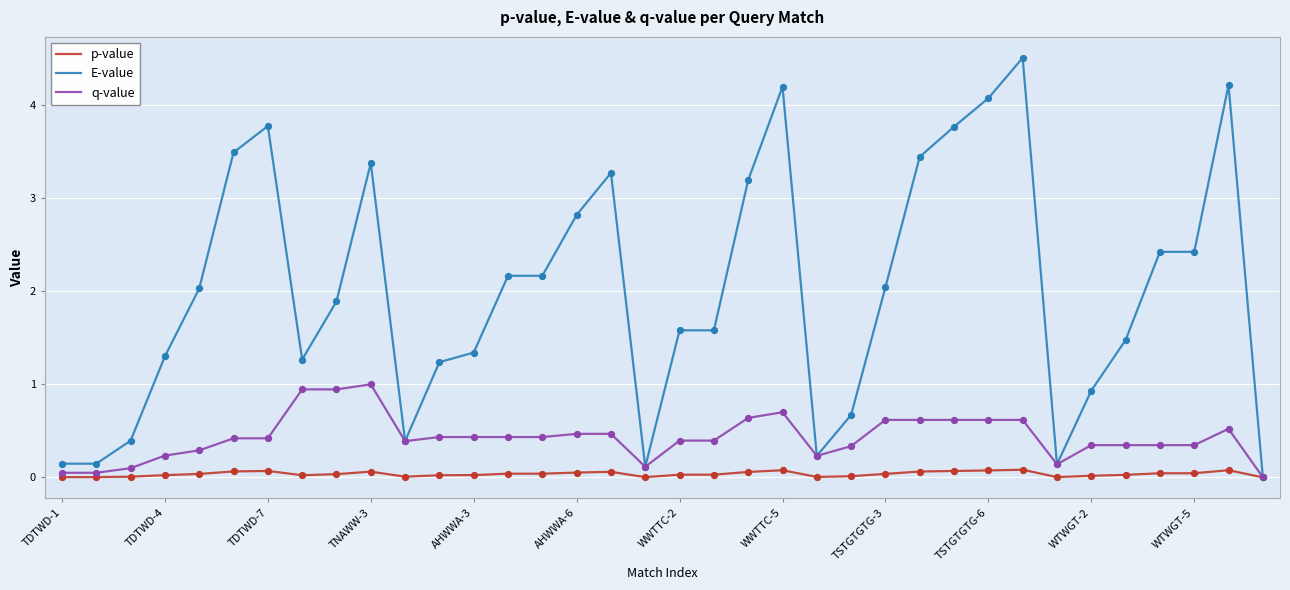

List the series in order of their peak value, lowest first.

p-value, q-value, E-value